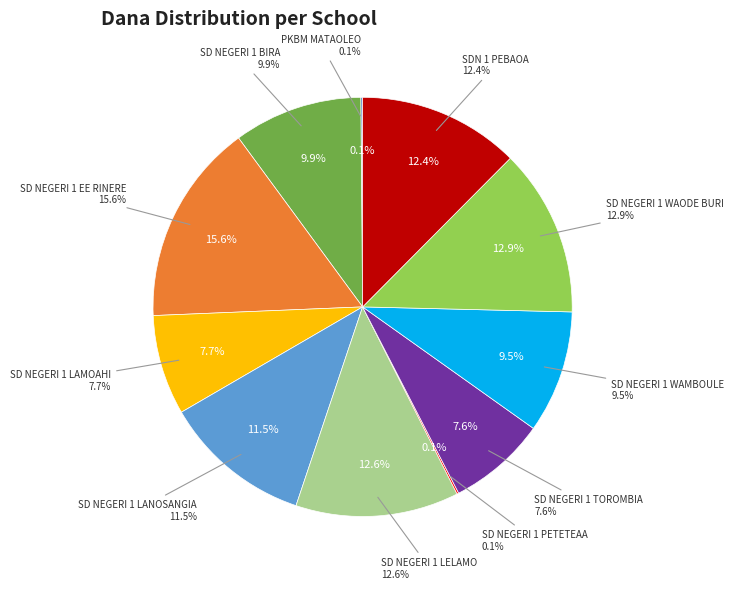

What percentage is the SD NEGERI 1 WAODE BURI slice, to the nearest percent?

13%